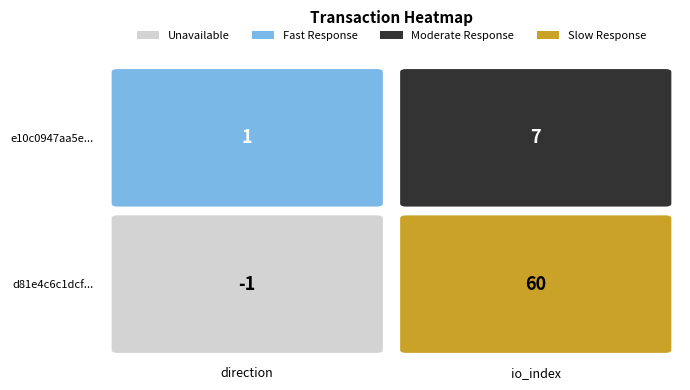

Reading left to right, extract all data points from this chart.

d81e4c6c1dcf717e927289d4463a999e711b6e1: 0=-1	1=60
e10c0947aa5e3e66c5617a15194bf5593d6db00: 0=1	1=7